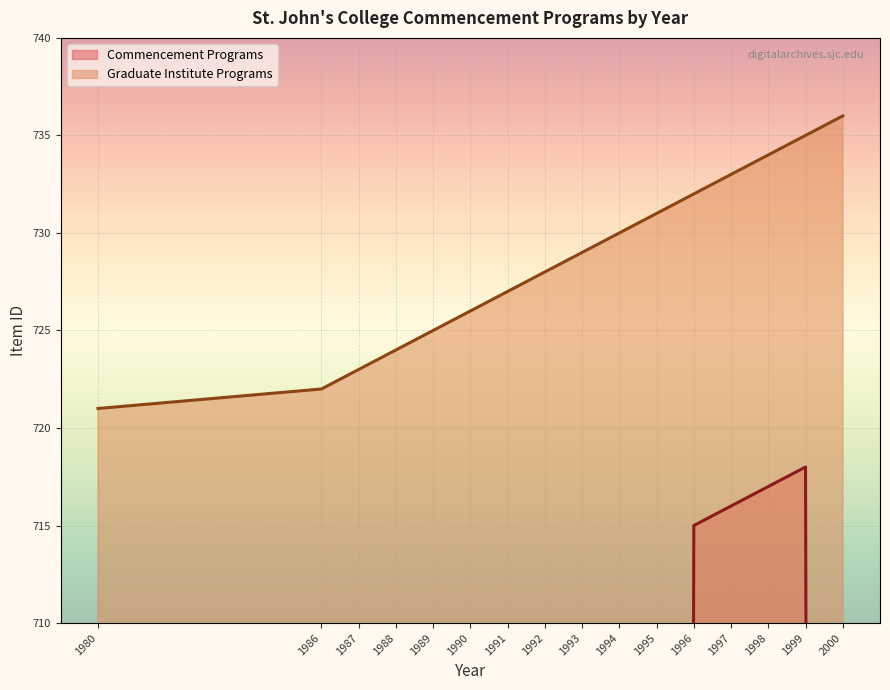

What is the change in value from 1993 to 1996?

+3